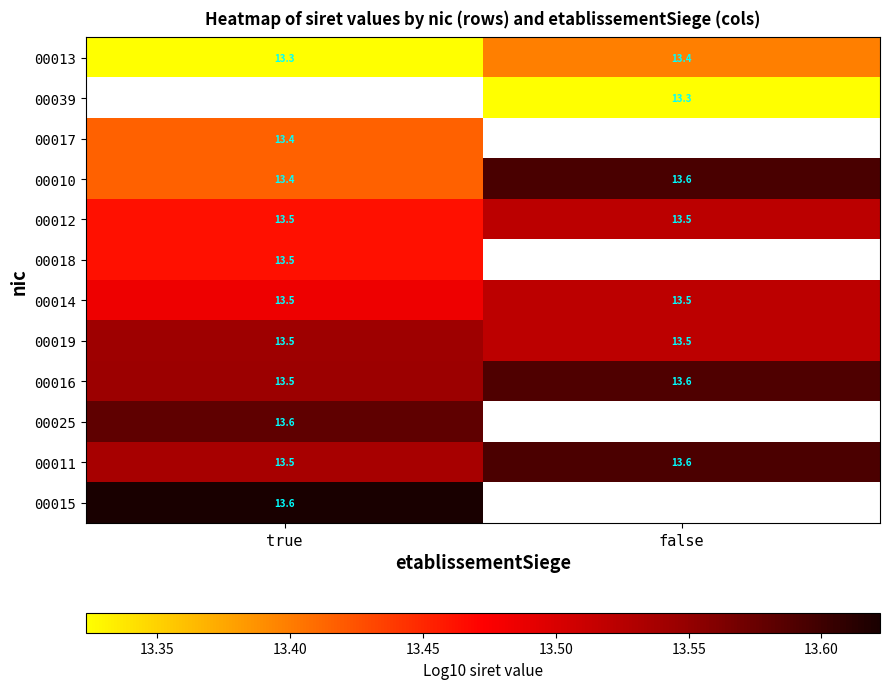

Which category has the lowest value in the 00013 series?

true